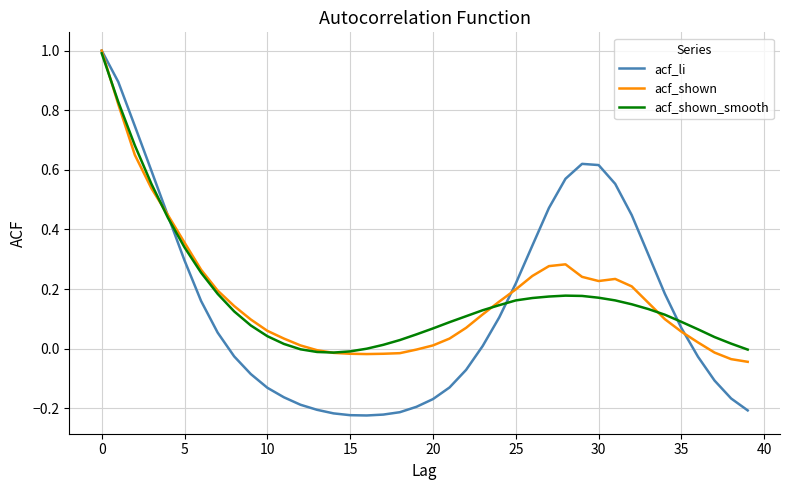

Which series has the largest range (max minus min)?

acf_li